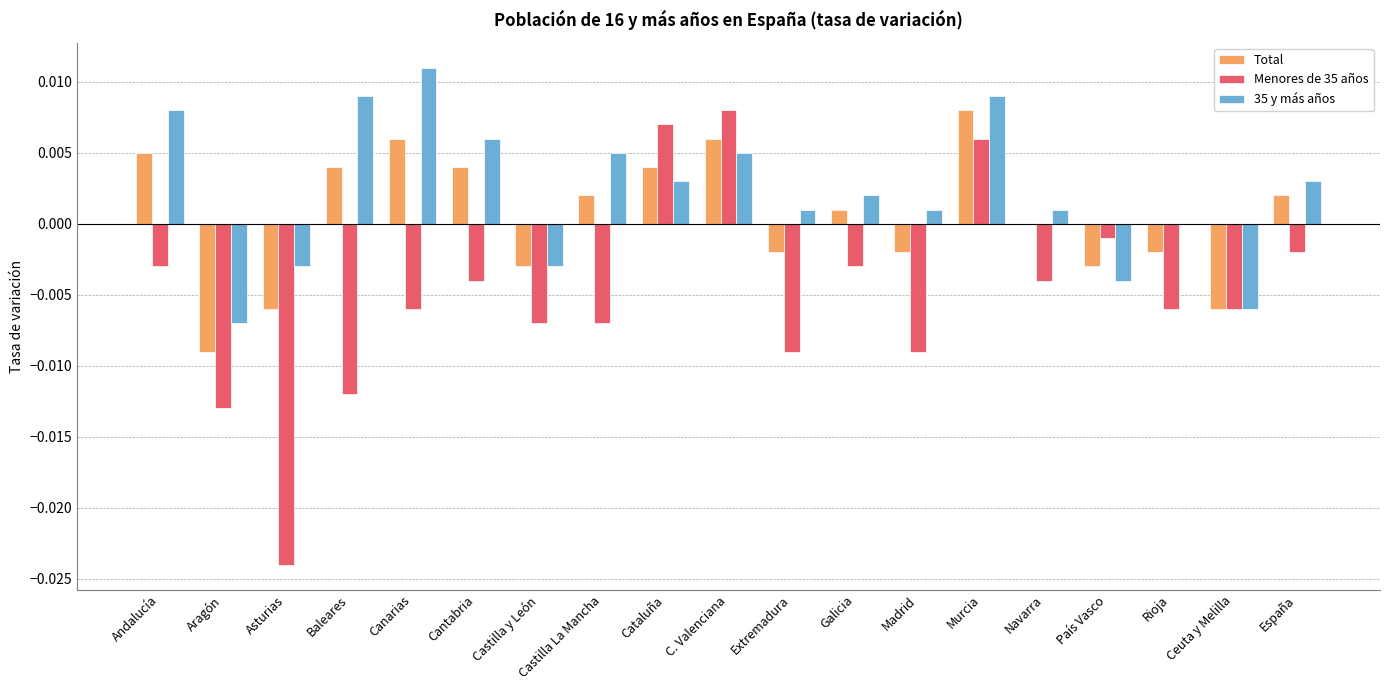

How many data points does each series have?

19